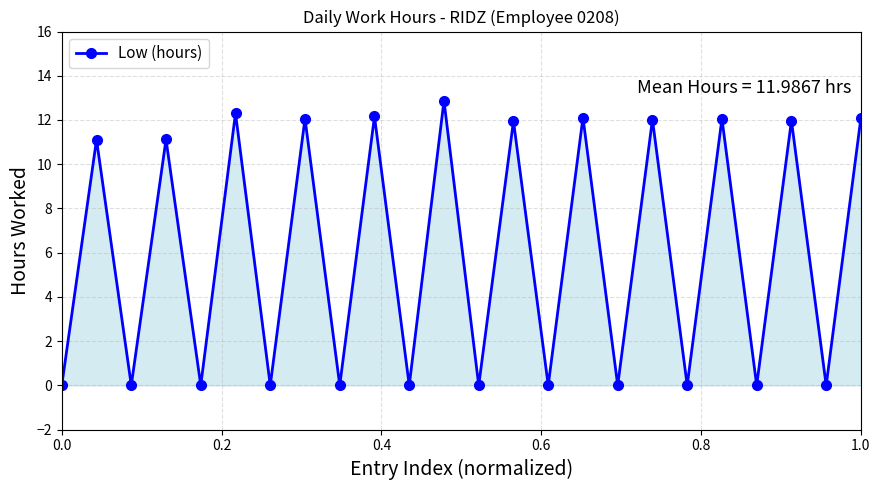

How many points are lower than both their immediate neighbors (excluding endpoints)?

11